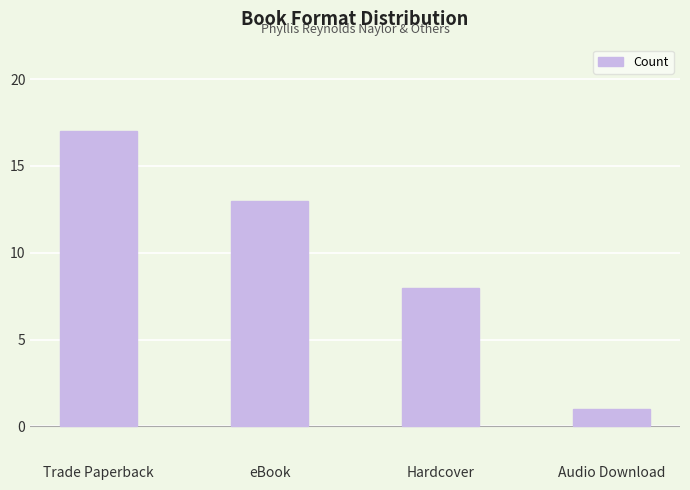

What is the difference between the values at eBook and Audio Download?

12